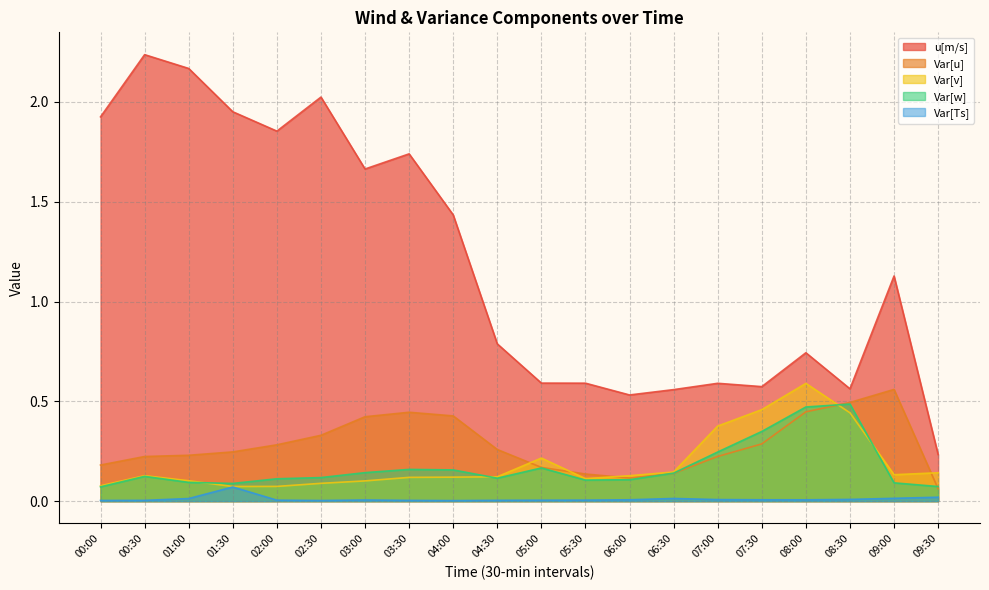

Is the value of Var[w] at 04:00 greater than the value of Var[u] at 05:00?

No